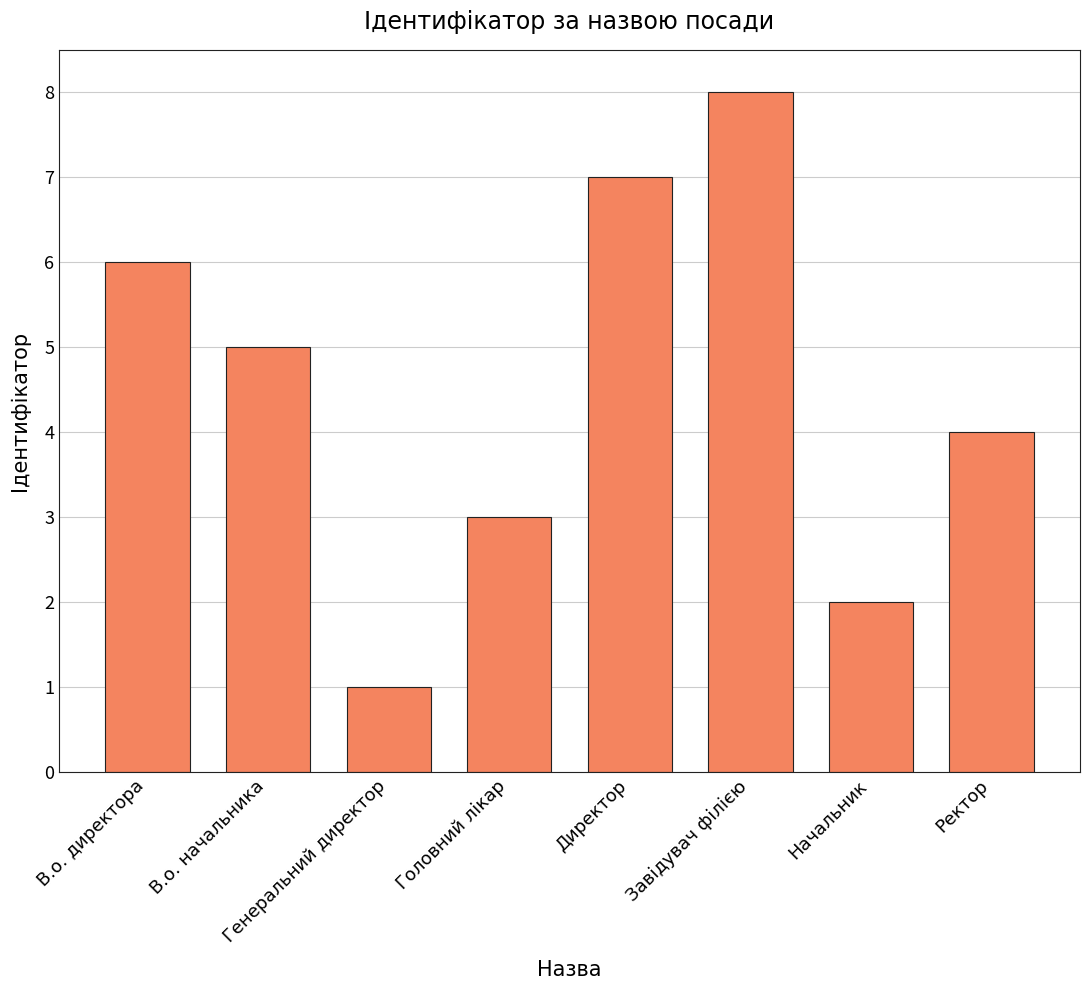

Reading right to left, what are all the values shown in this chart?

Ректор=4	Начальник=2	Завідувач філією=8	Директор=7	Головний лікар=3	Генеральний директор=1	В.о. начальника=5	В.о. директора=6